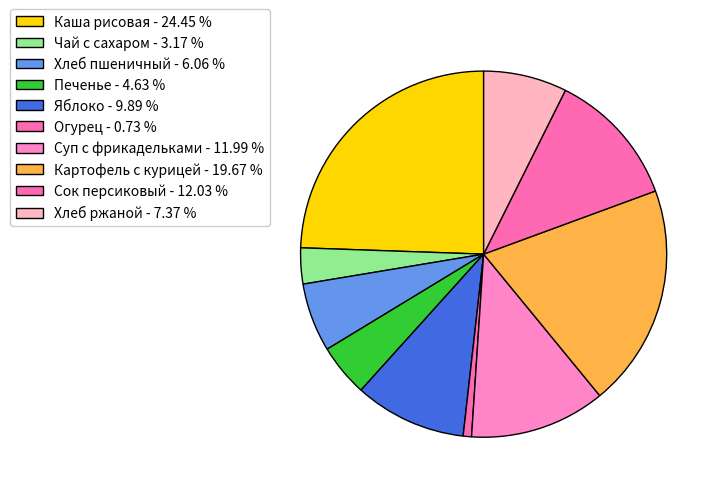

How many slices are in this pie chart?

10